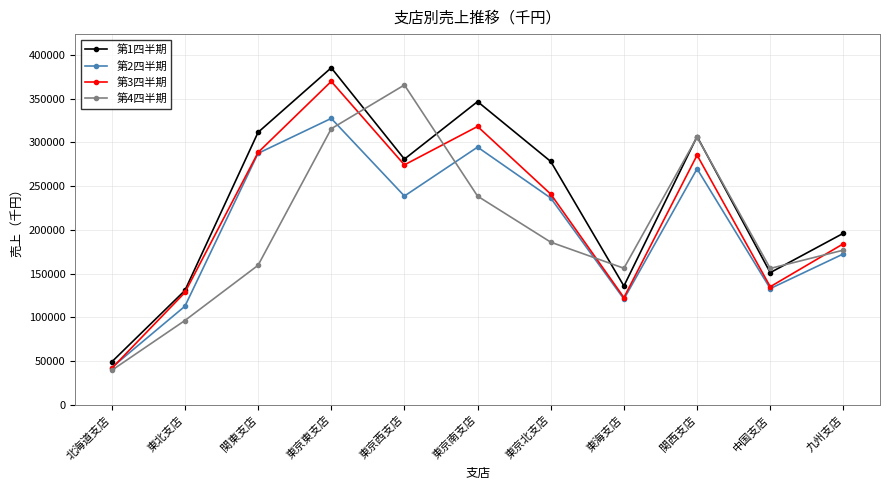

At which label does 第1四半期 reach its minimum?

北海道支店